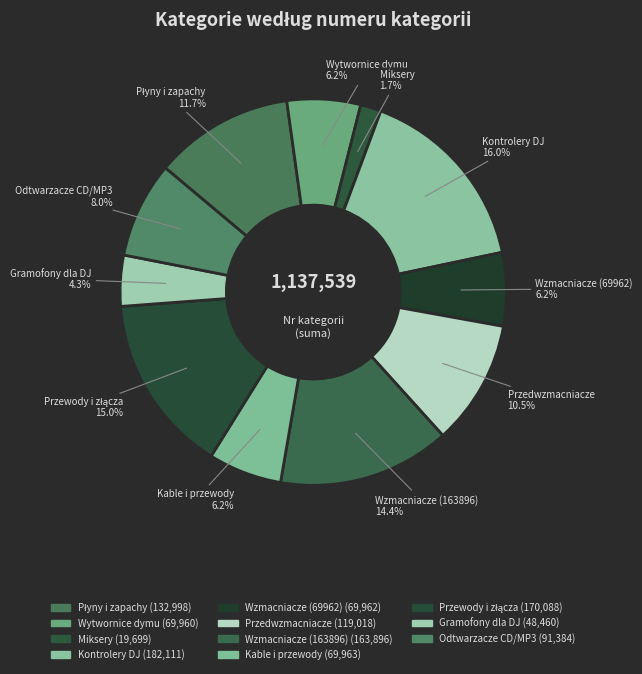

Does Przedwzmacniacze account for over 50% of the chart?

No